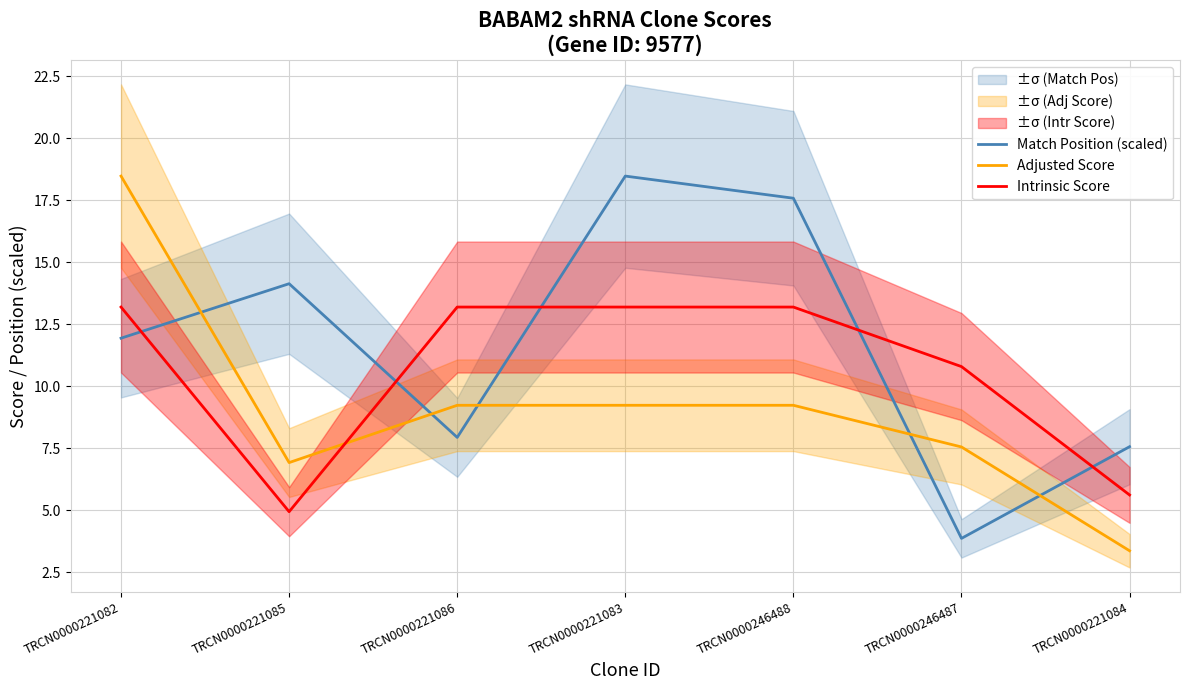

Where do Match Position (scaled) and Adjusted Score first cross each other?

TRCN0000221082 and TRCN0000221085